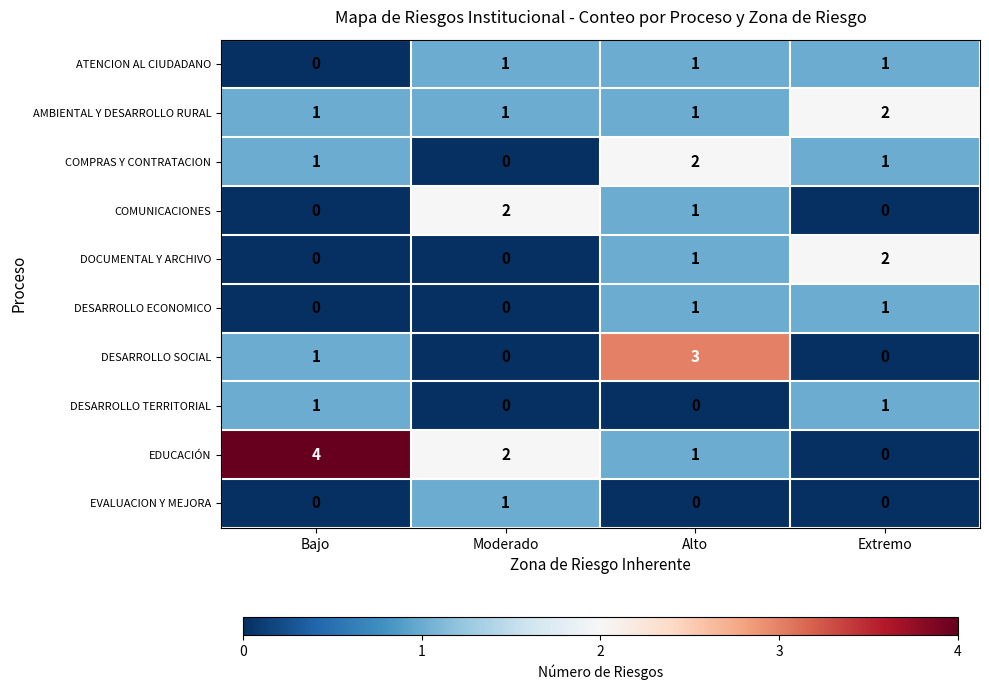

At which category is the sum across all series the highest?

Alto